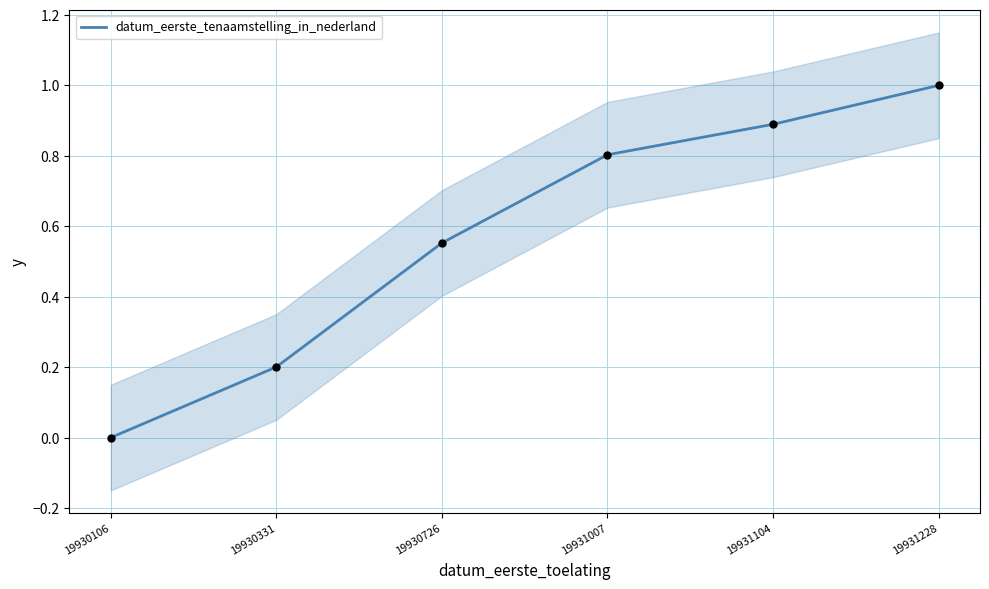

Between 19931007 and 19931228, which is larger?

19931228